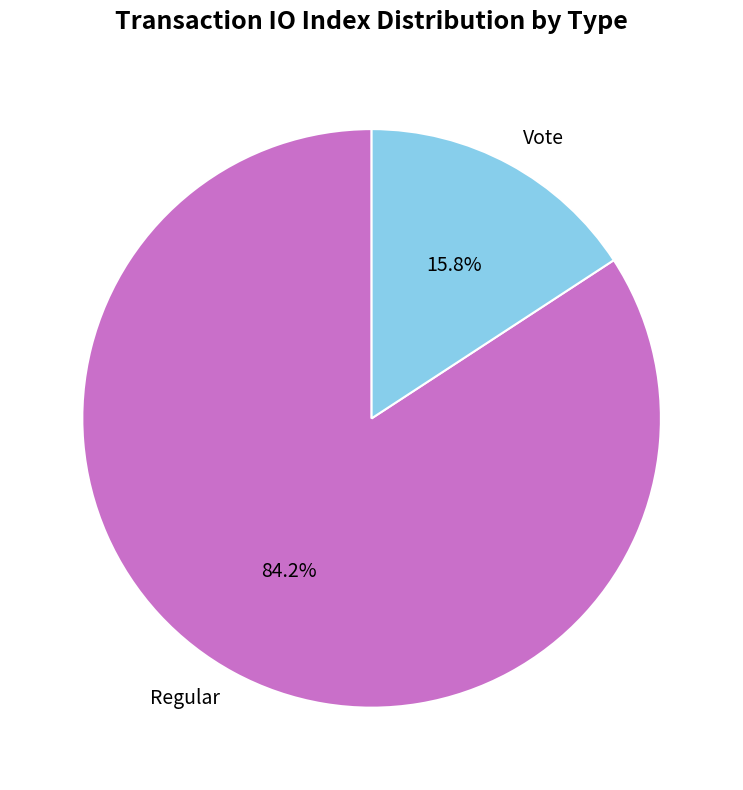

The Vote slice represents 1% of the pie. True or false?

False